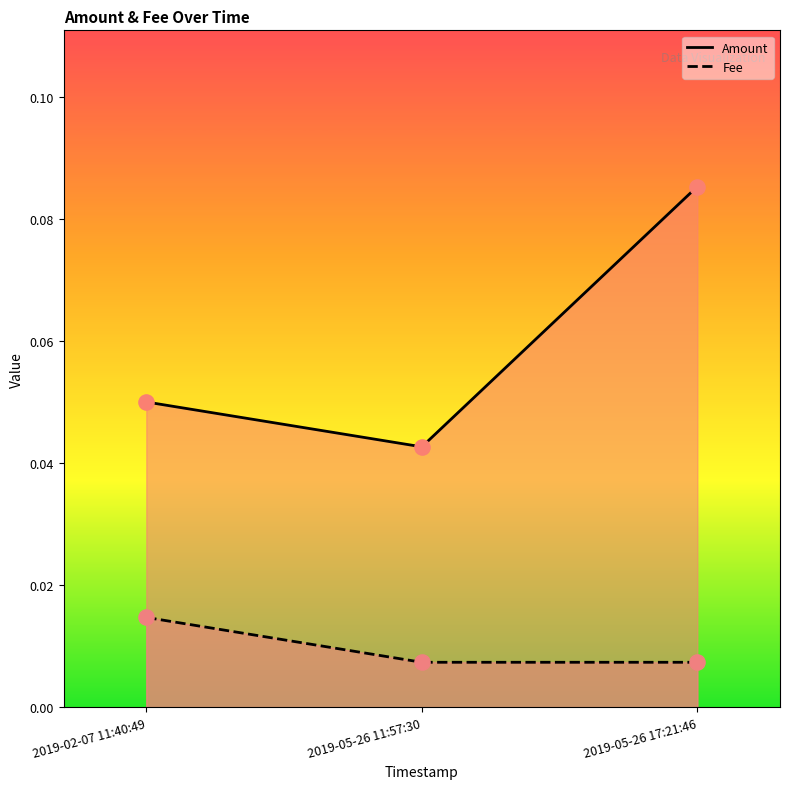

Which series reaches the maximum Y coordinate?

Amount